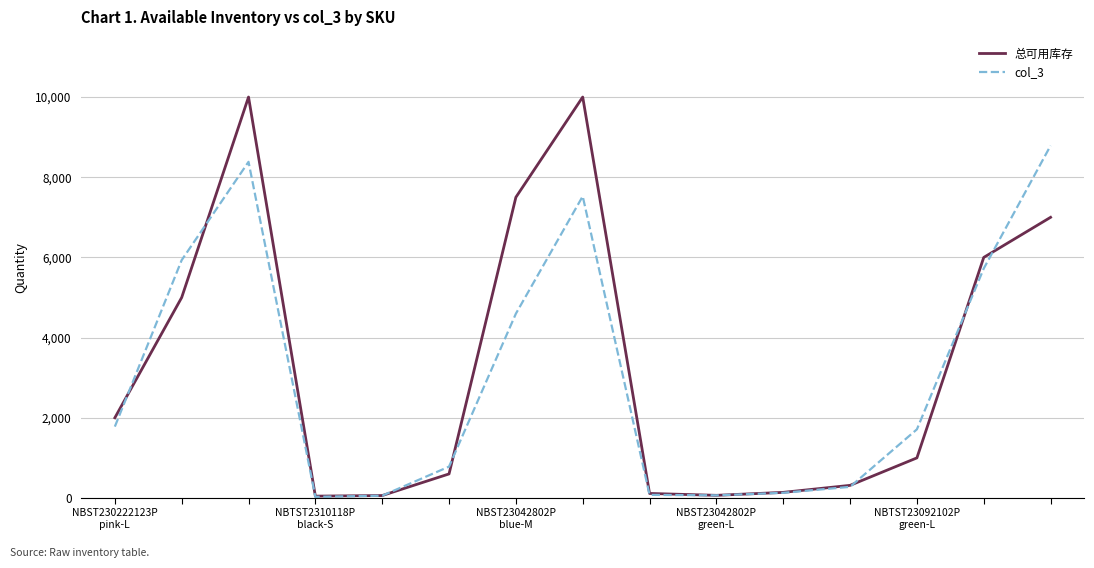

List the series in order of their peak value, lowest first.

col_3, 总可用库存